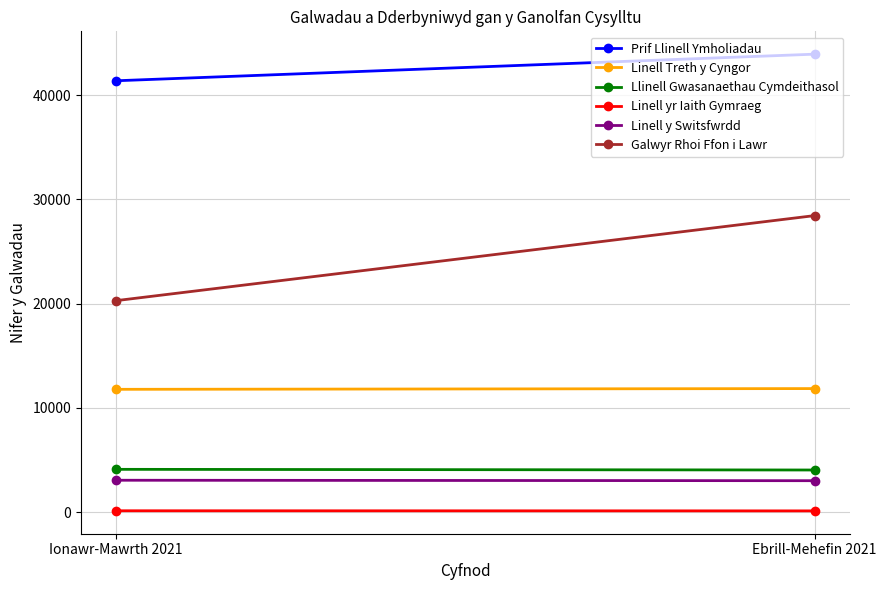

At how many categories does at least one series exceed 3476?

2